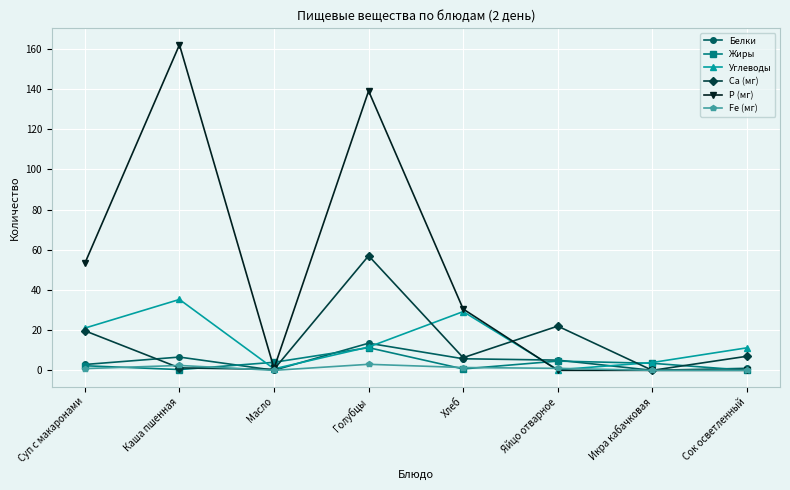

True or false: Белки has more than 1 interior local peaks.

True